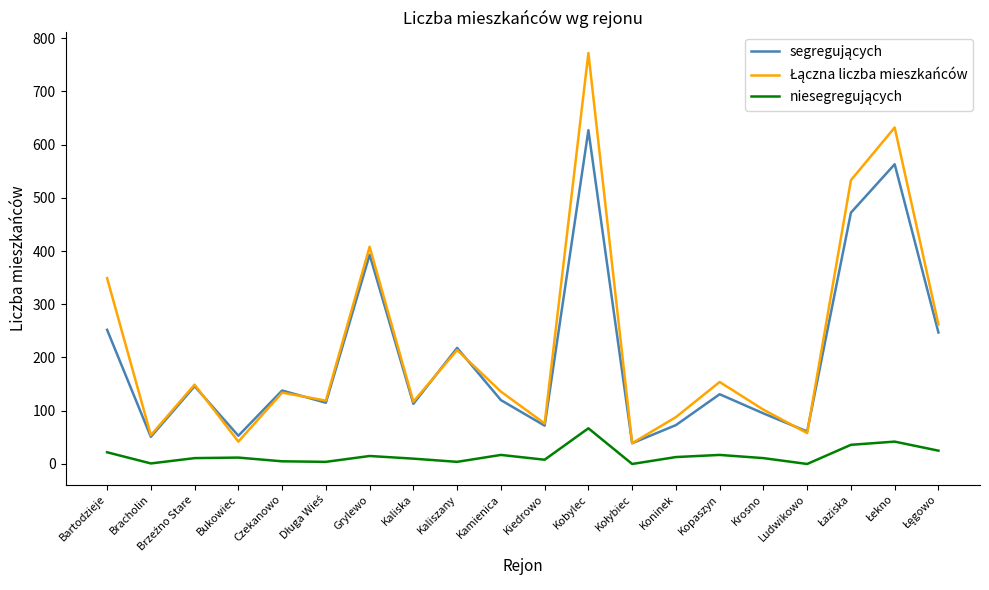

At which category is the sum across all series the highest?

Kobylec